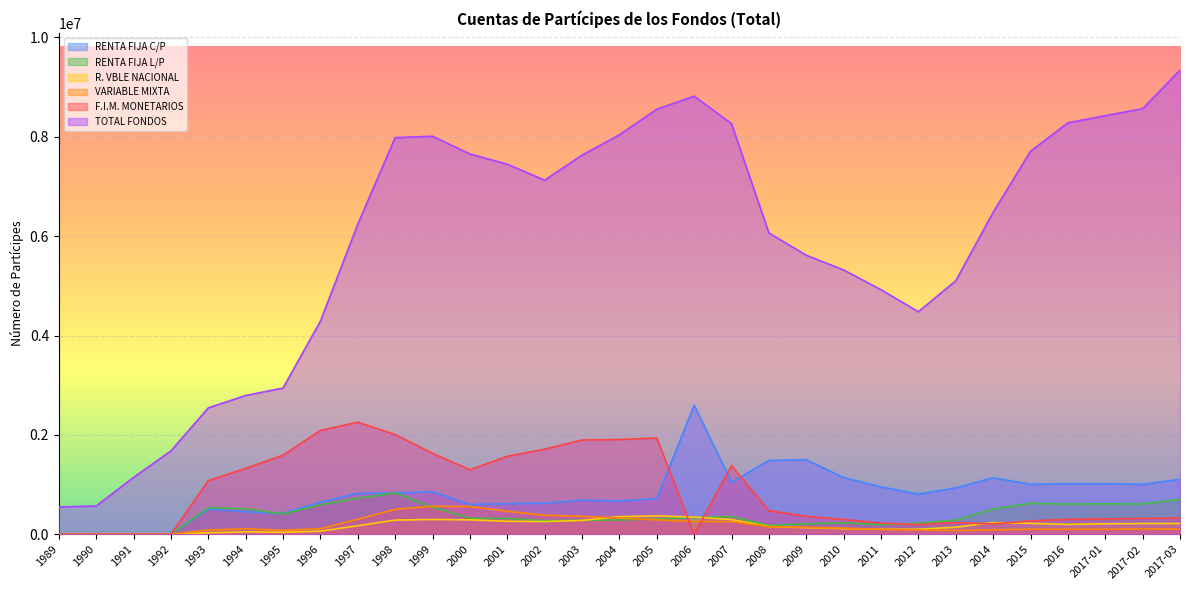

What is the difference between the second highest and second lowest values in the RENTA FIJA L/P series?

726175